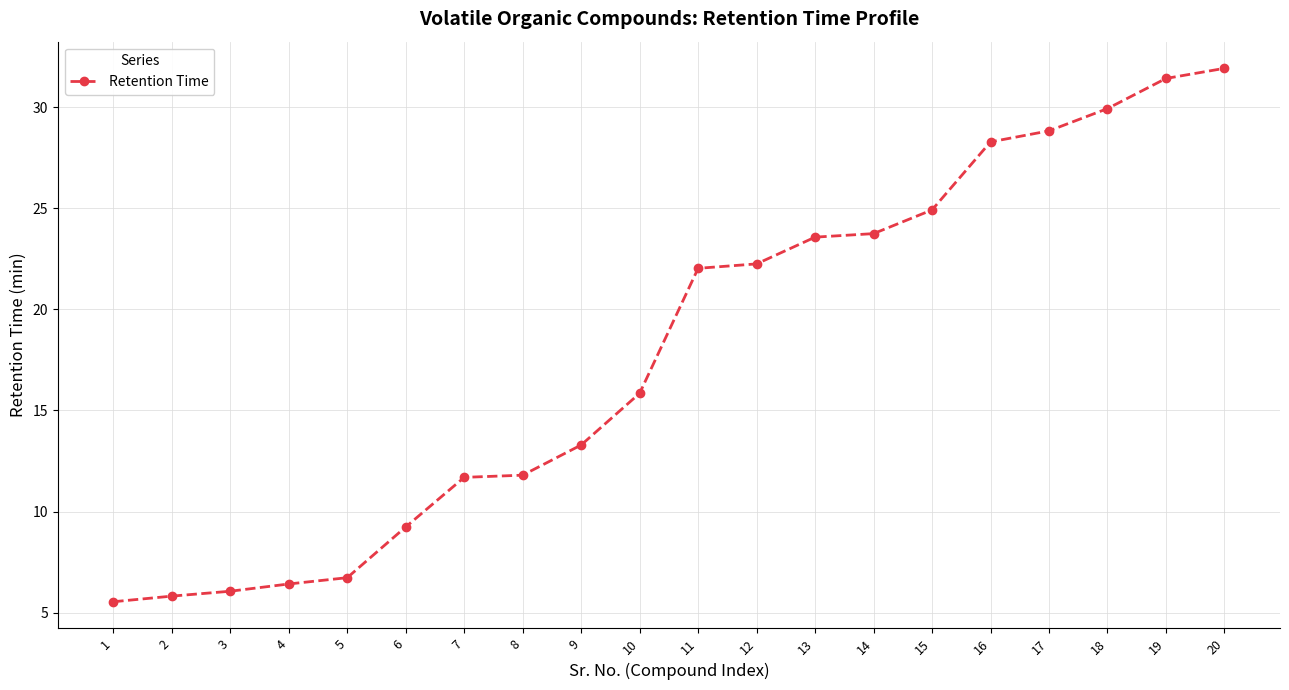

The value at 6 is 9.2. True or false?

True